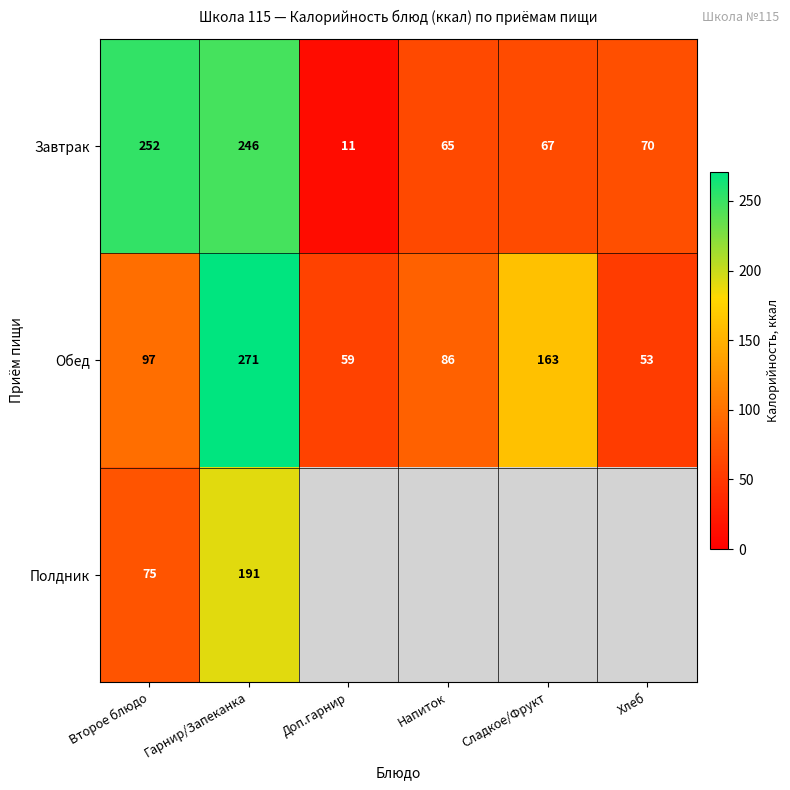

Is the value of Обед at Хлеб greater than the value of Завтрак at Гарнир/Запеканка?

No